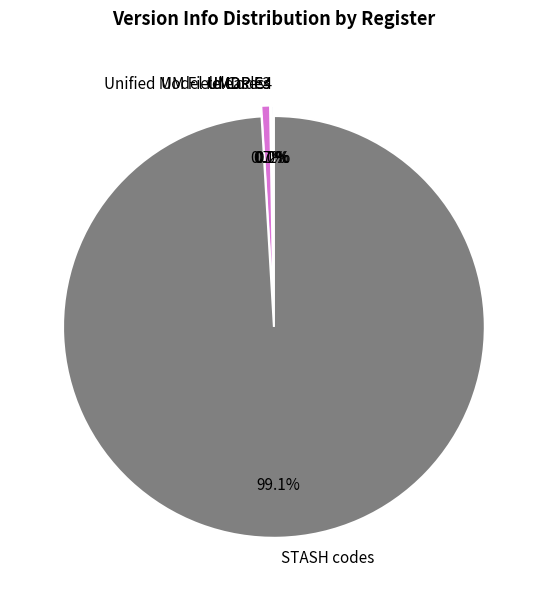

What is the largest slice in the pie chart?

STASH codes